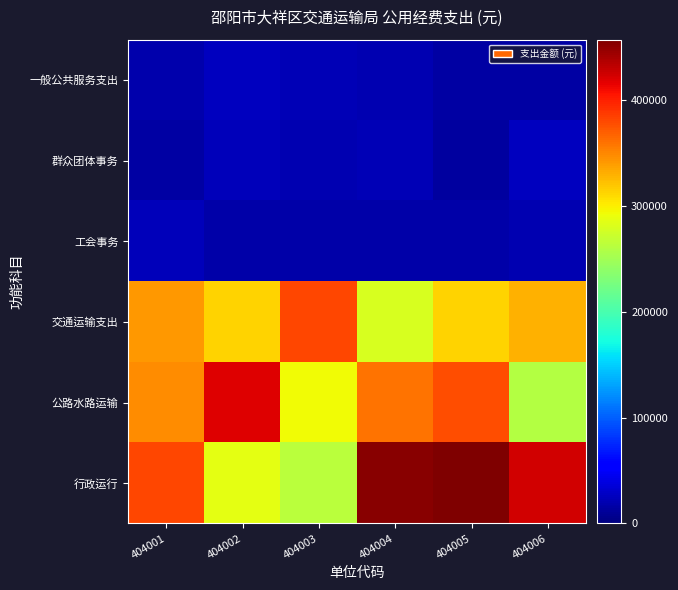

What is the minimum value shown in the chart?

14150.7